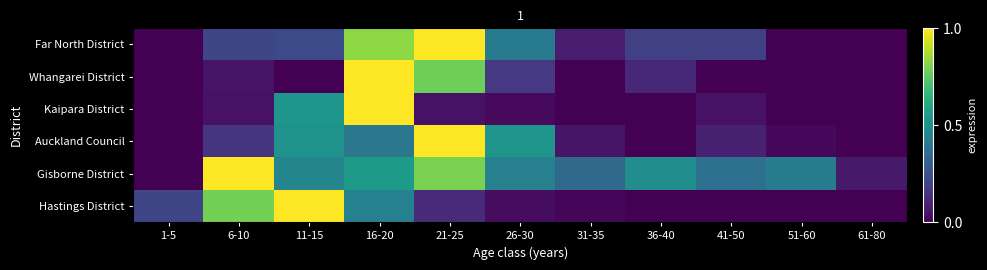

Which series changed the most between 6-10 and 16-20?

Kaipara District